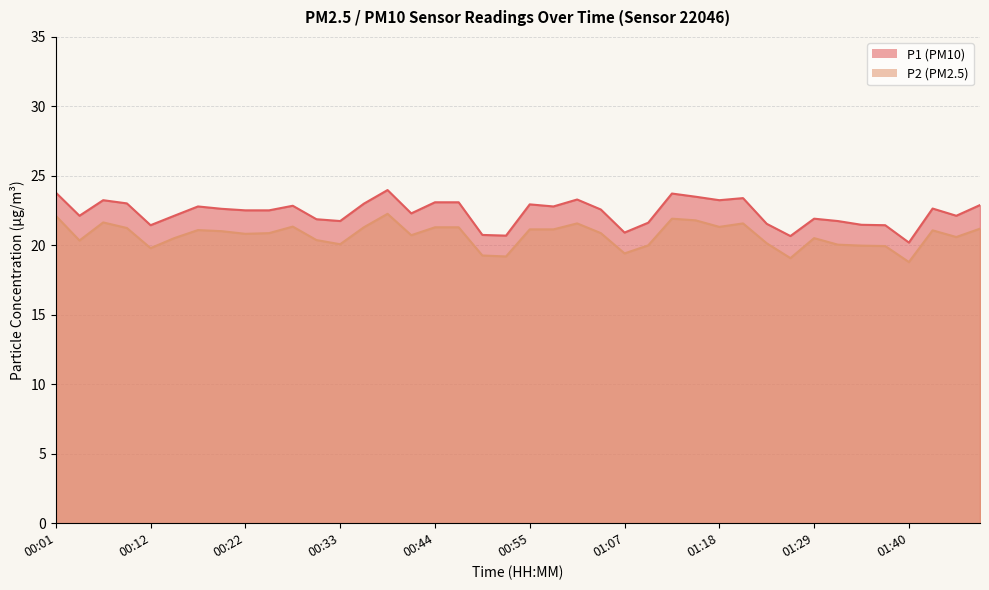

List the series in order of their overall mean, highest first.

P1, P2